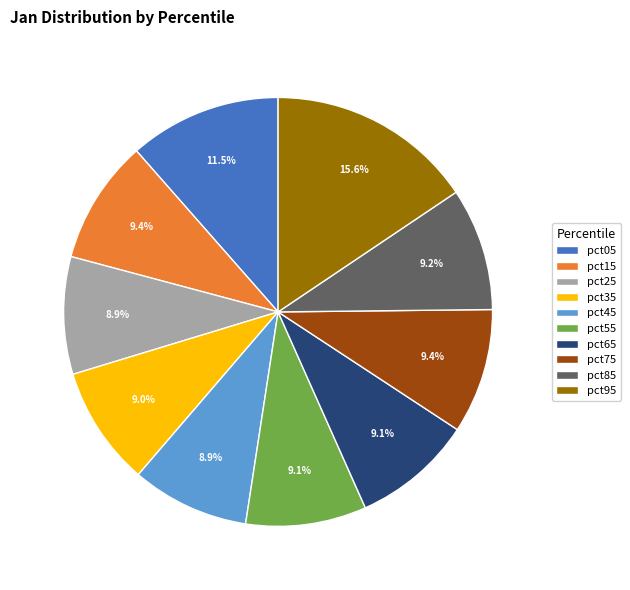

How many segments does this pie chart have?

10